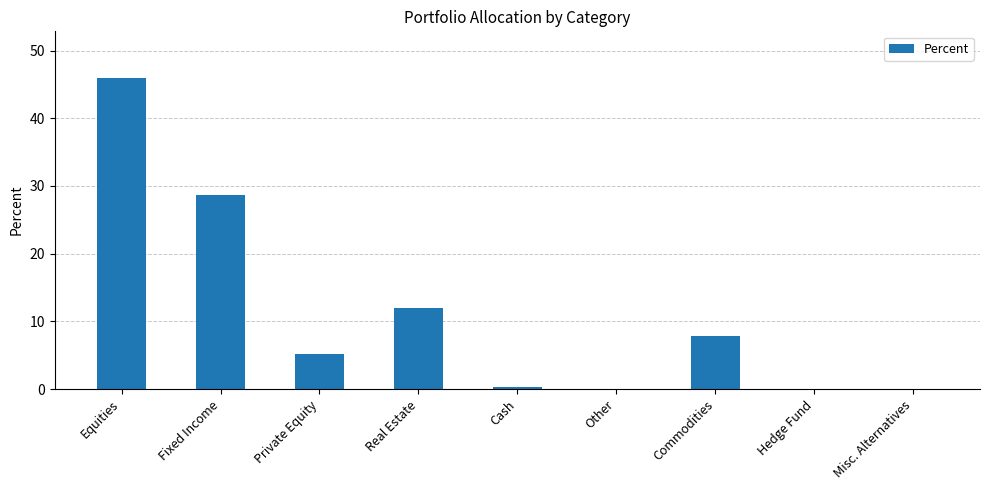

Between Equities and Hedge Fund, which is larger?

Equities